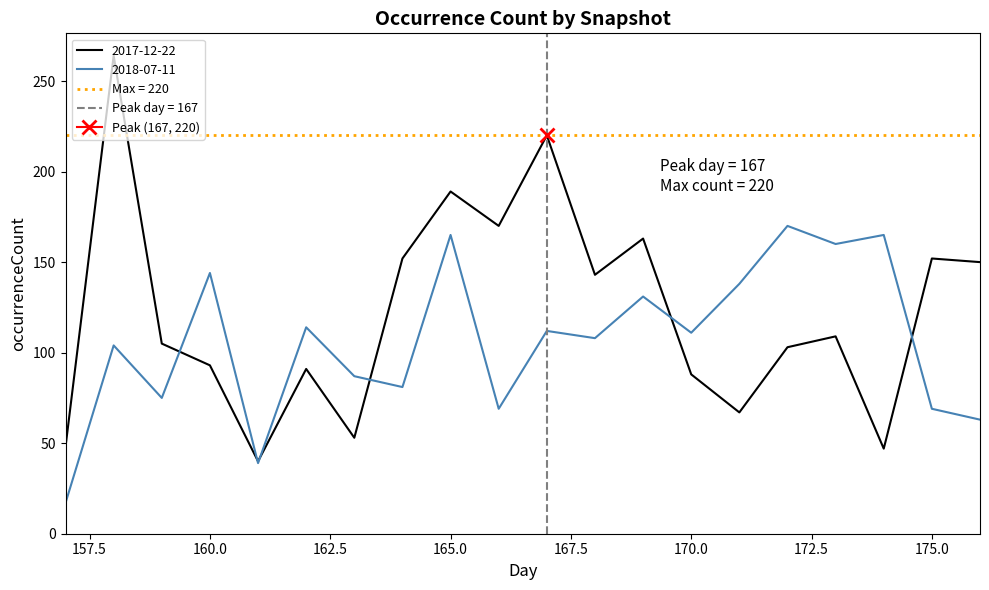

Which series has the largest total across all categories?

2017-12-22